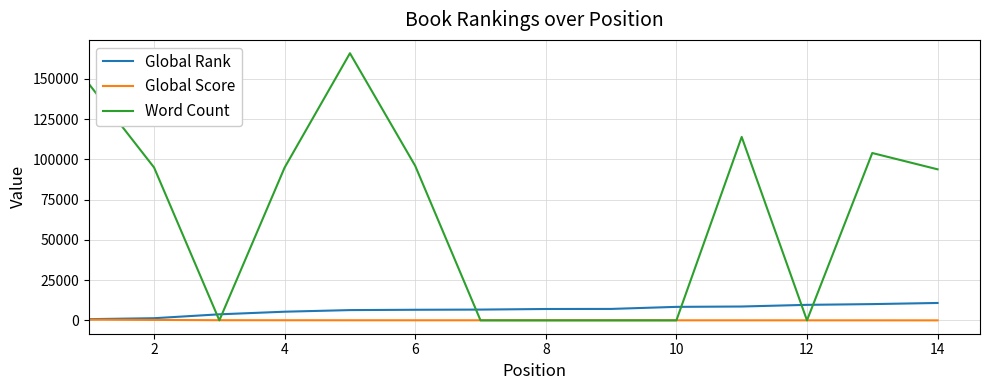

Which series has the largest total across all categories?

Word Count